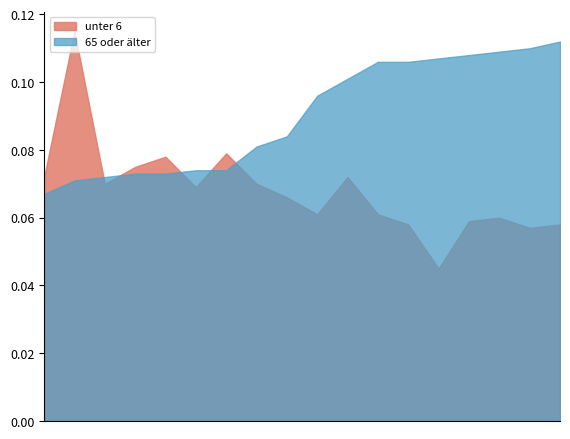

Which series has the largest total across all categories?

65 oder älter